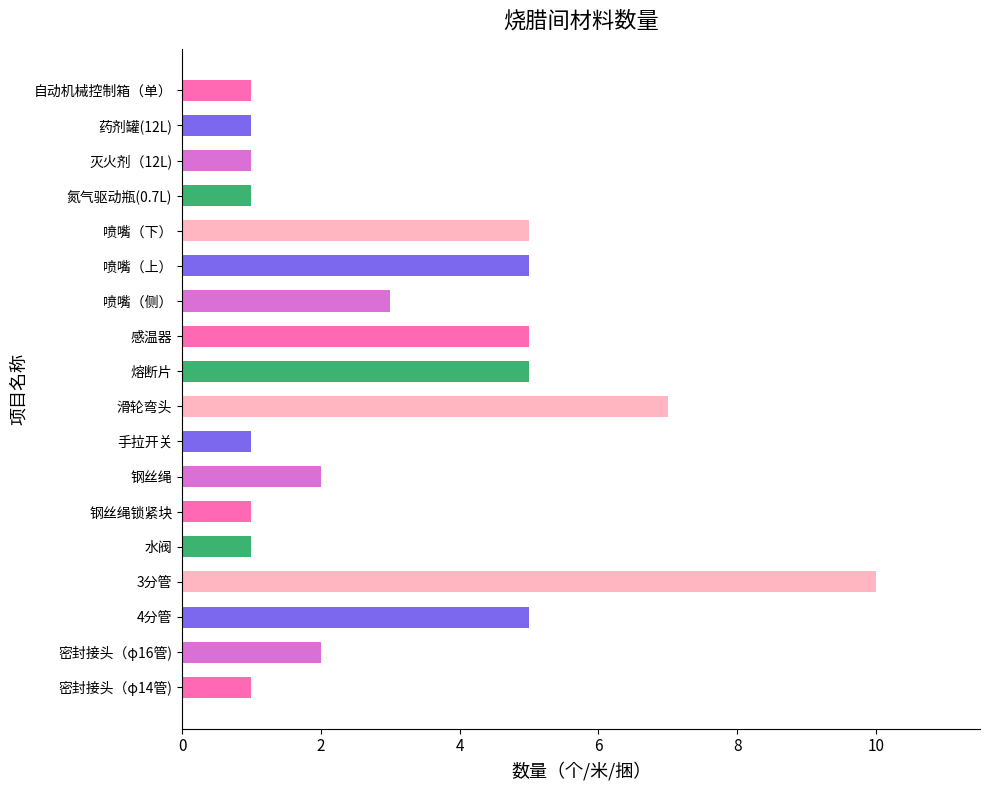

Is it true that the value at 钢丝绳 is 2?

True